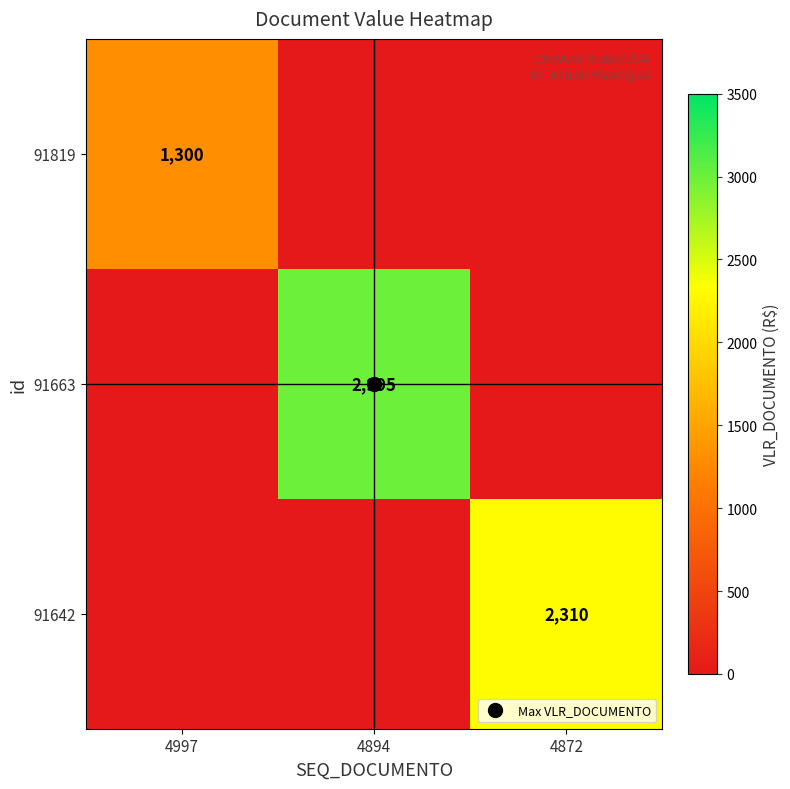

True or false: 91663 has a value of 1085 at 4997.

False